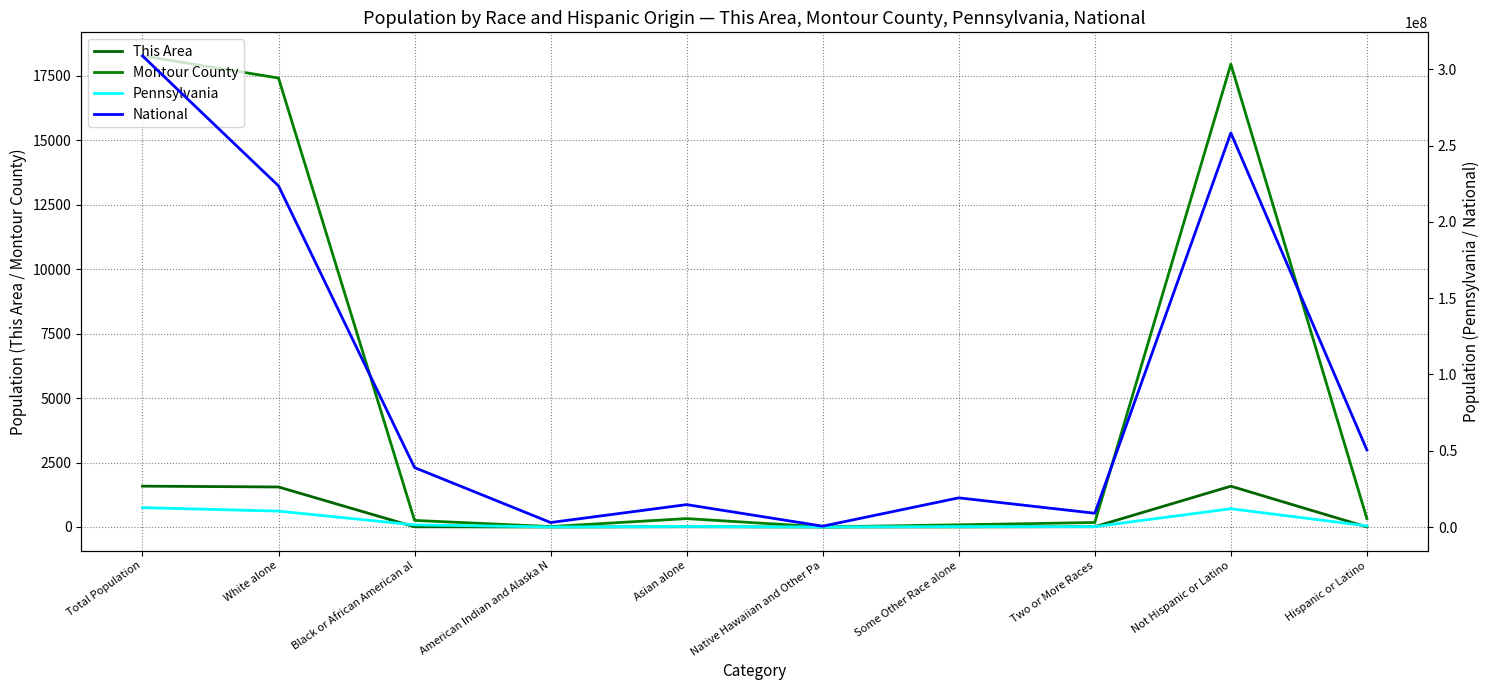

Which has a higher value, Two or More Races or American Indian and Alaska N?

Two or More Races